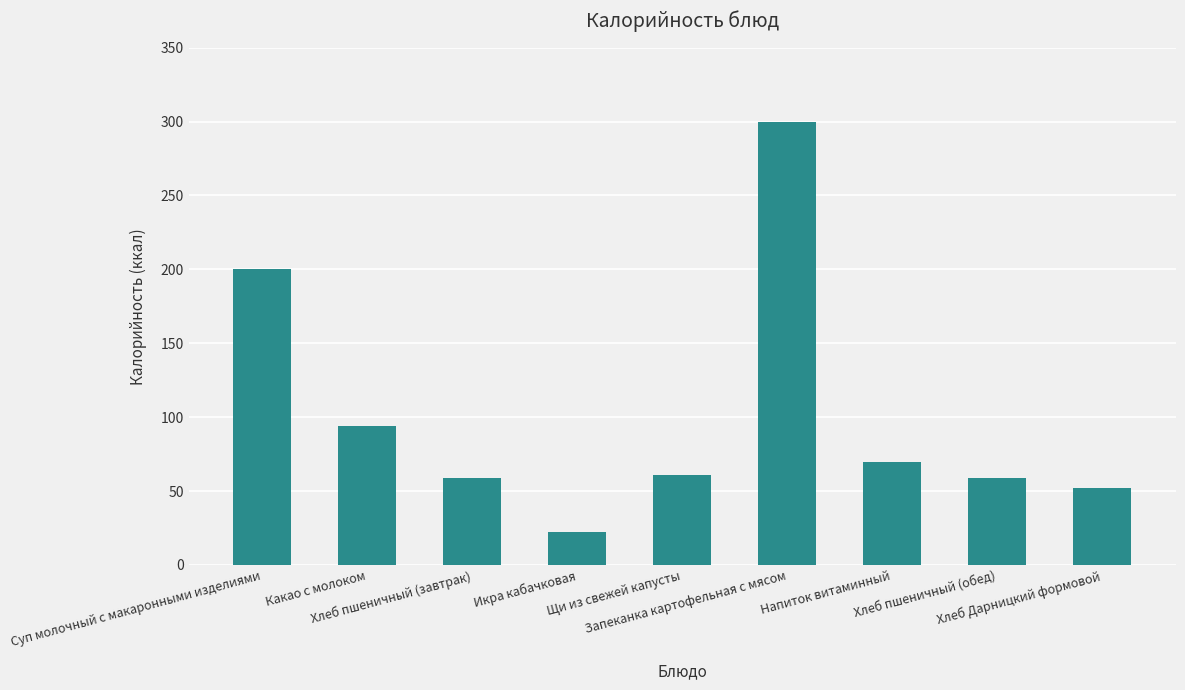

Which label corresponds to the smallest value in the chart?

Икра кабачковая